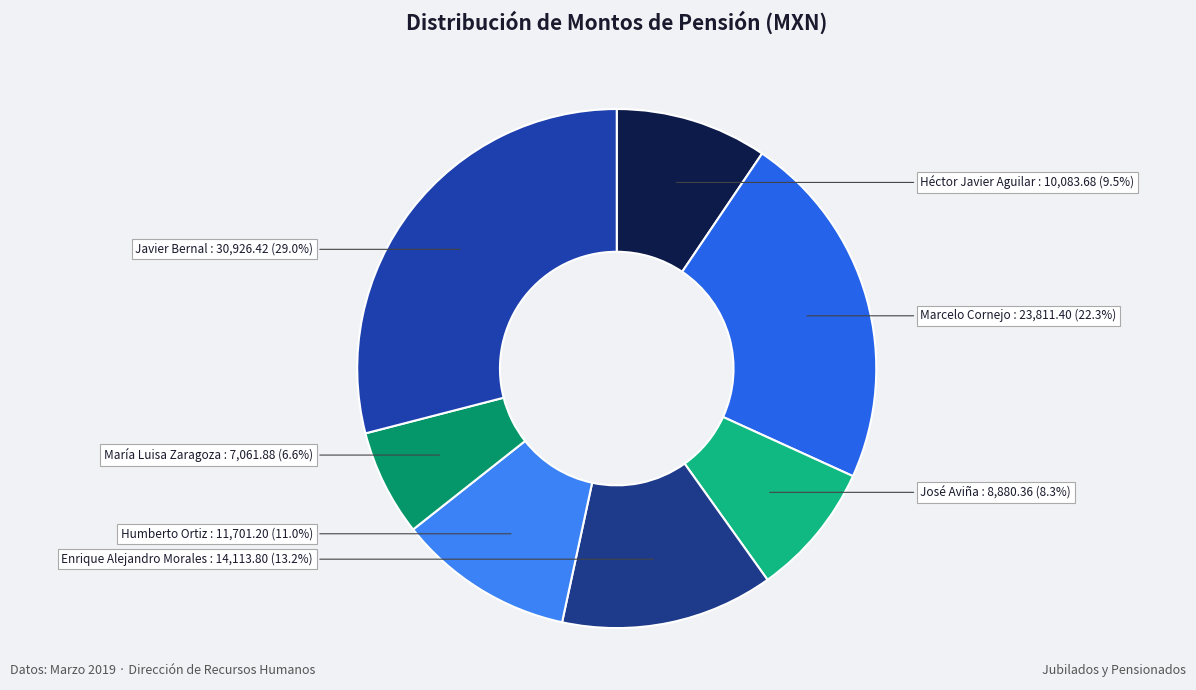

What is the largest slice in the pie chart?

Javier Bernal